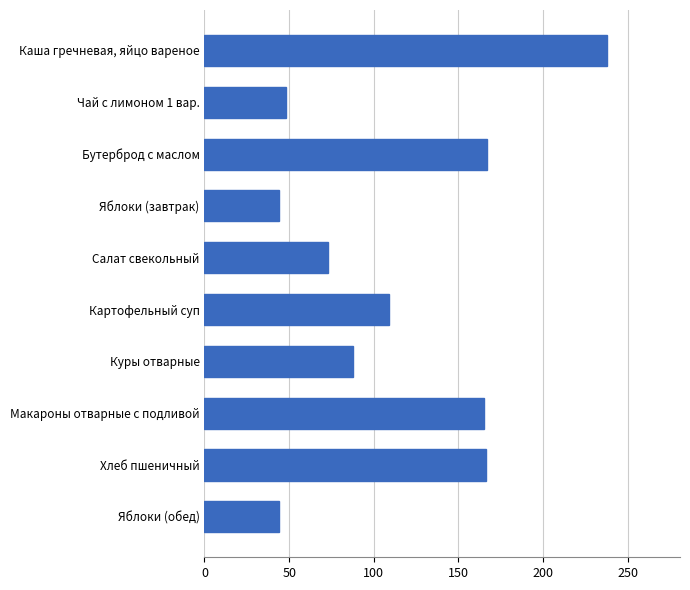

What is the difference between the values at Каша гречневая, яйцо вареное and Бутерброд с маслом?

71